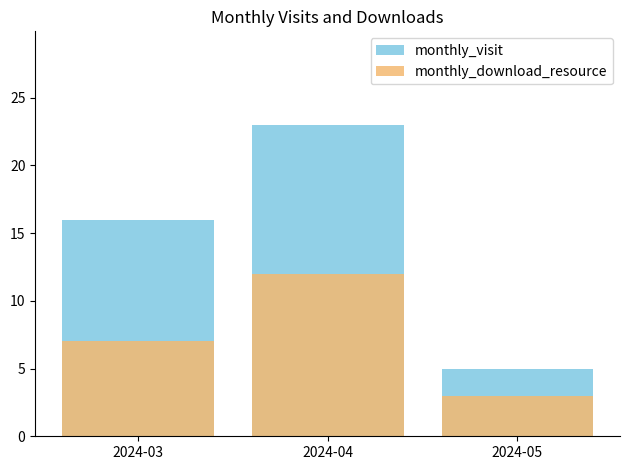

Rank the series at 2024-03 from highest to lowest value.

monthly_visit, monthly_download_resource